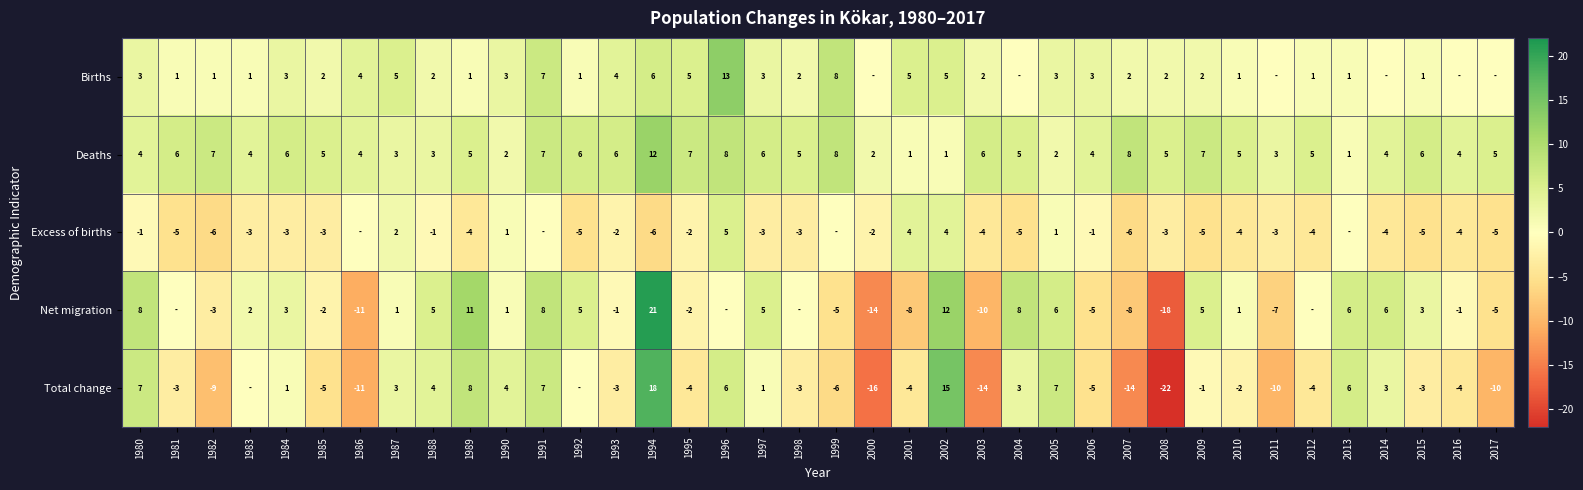

Is the value of Net migration at 1992 greater than the value of Excess of births at 1984?

Yes